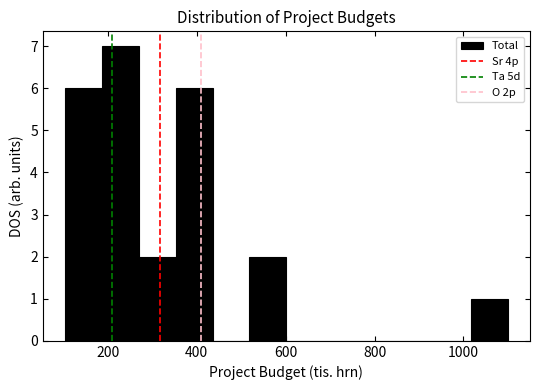

Which range on the x-axis has the tallest bar?

180 to 260